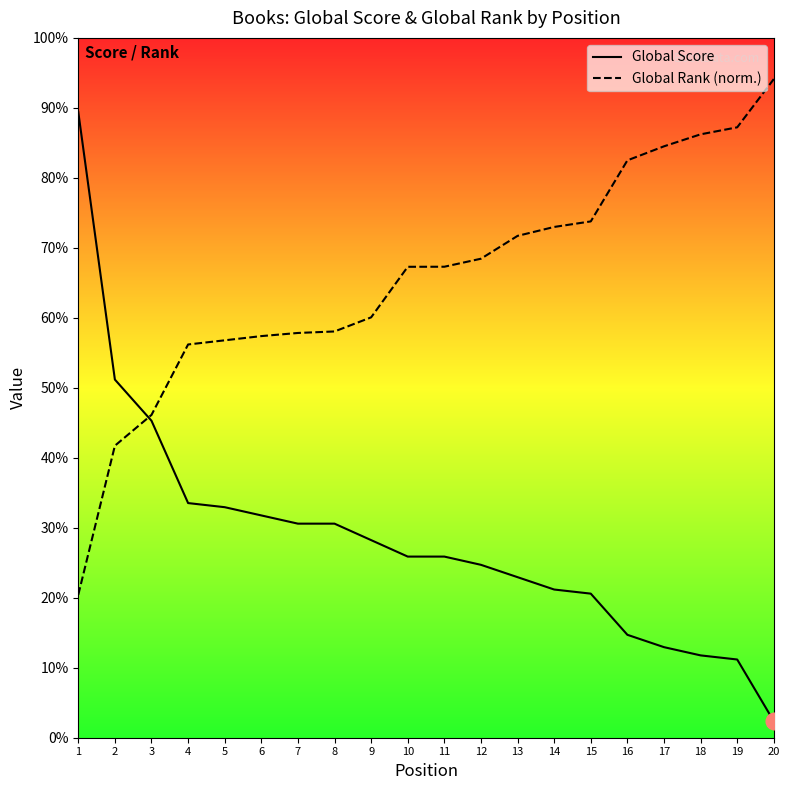

What are all the series names shown in the legend?

Global Score, Global Rank (norm.)